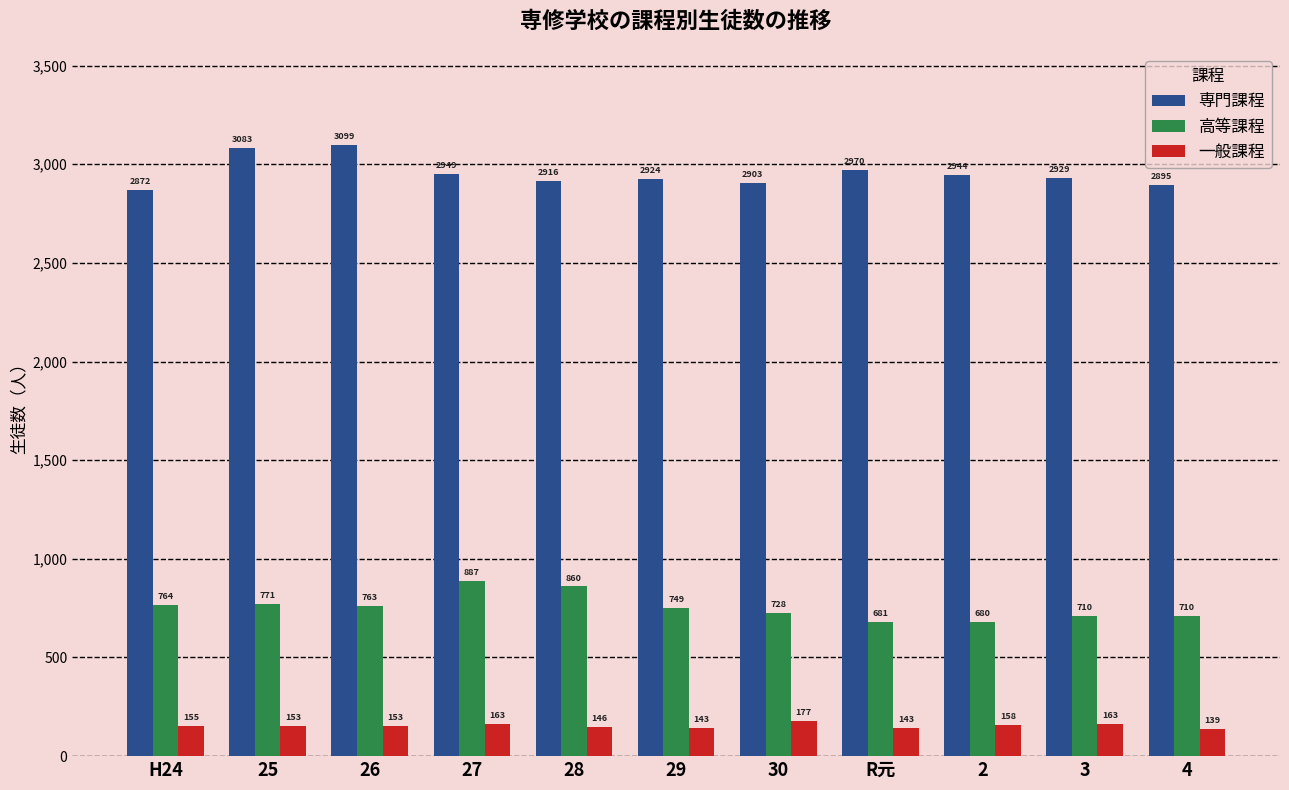

What is the spread (max minus min) of values at 28?

2770